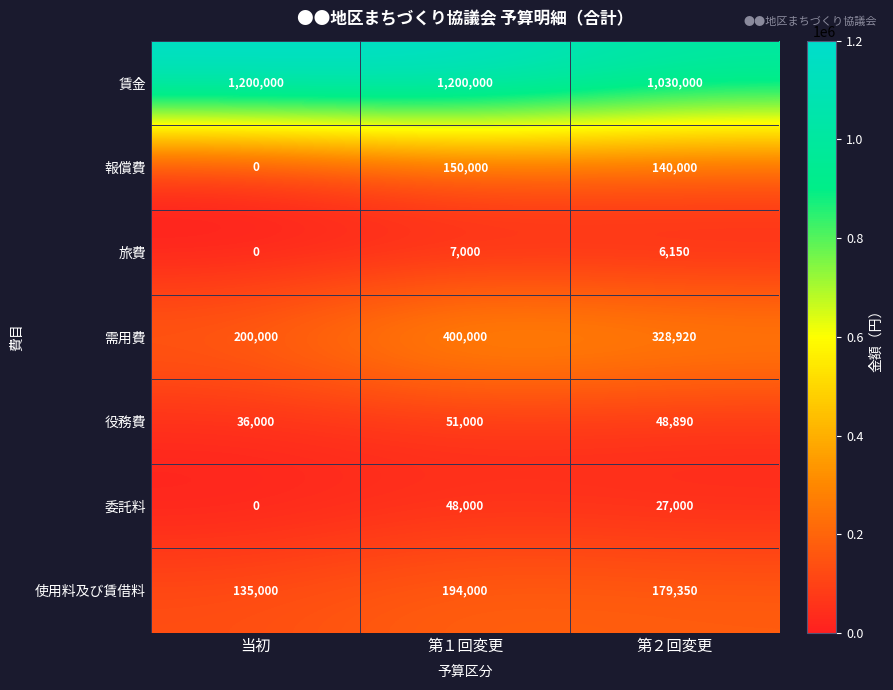

What is the sum of the 使用料及び賃借料 values at 当初 and 第１回変更?

329000